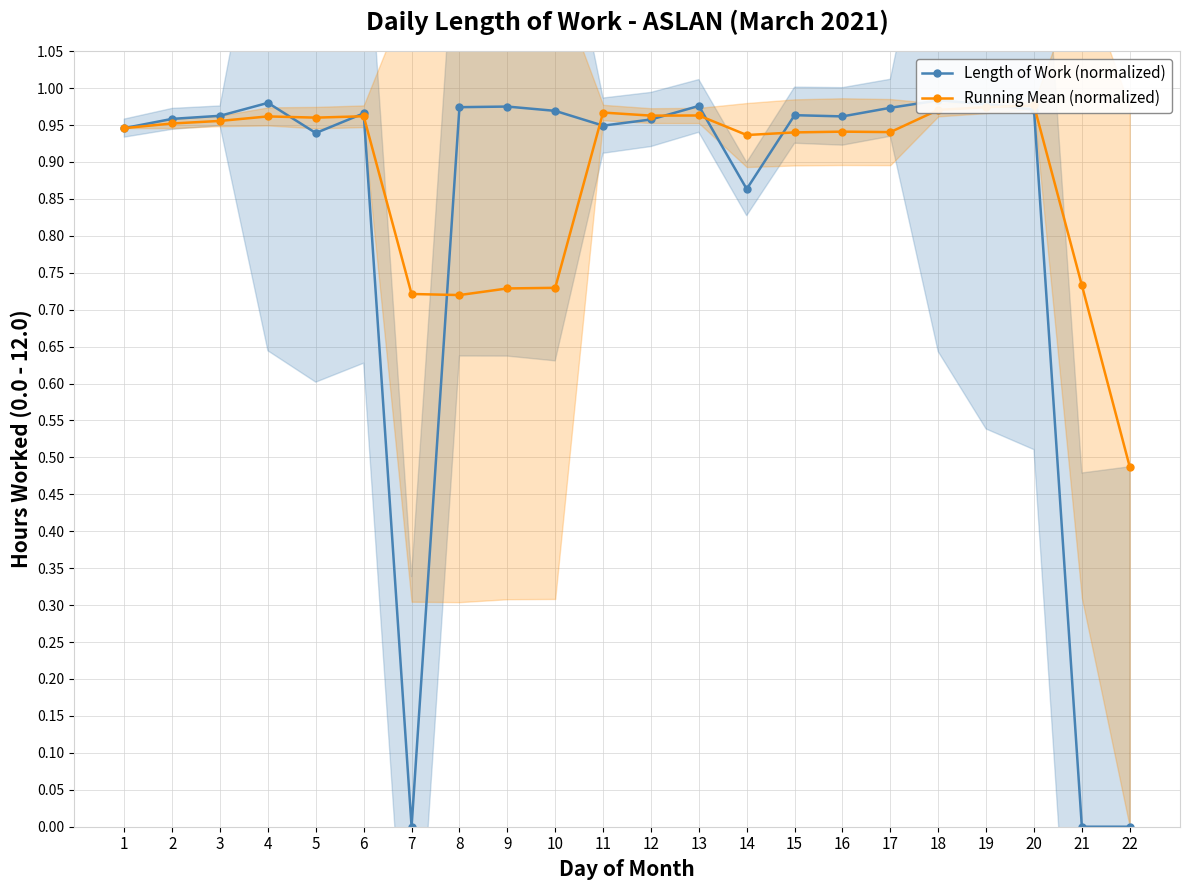

How many values in the Length of Work (normalized) series exceed 0?

19